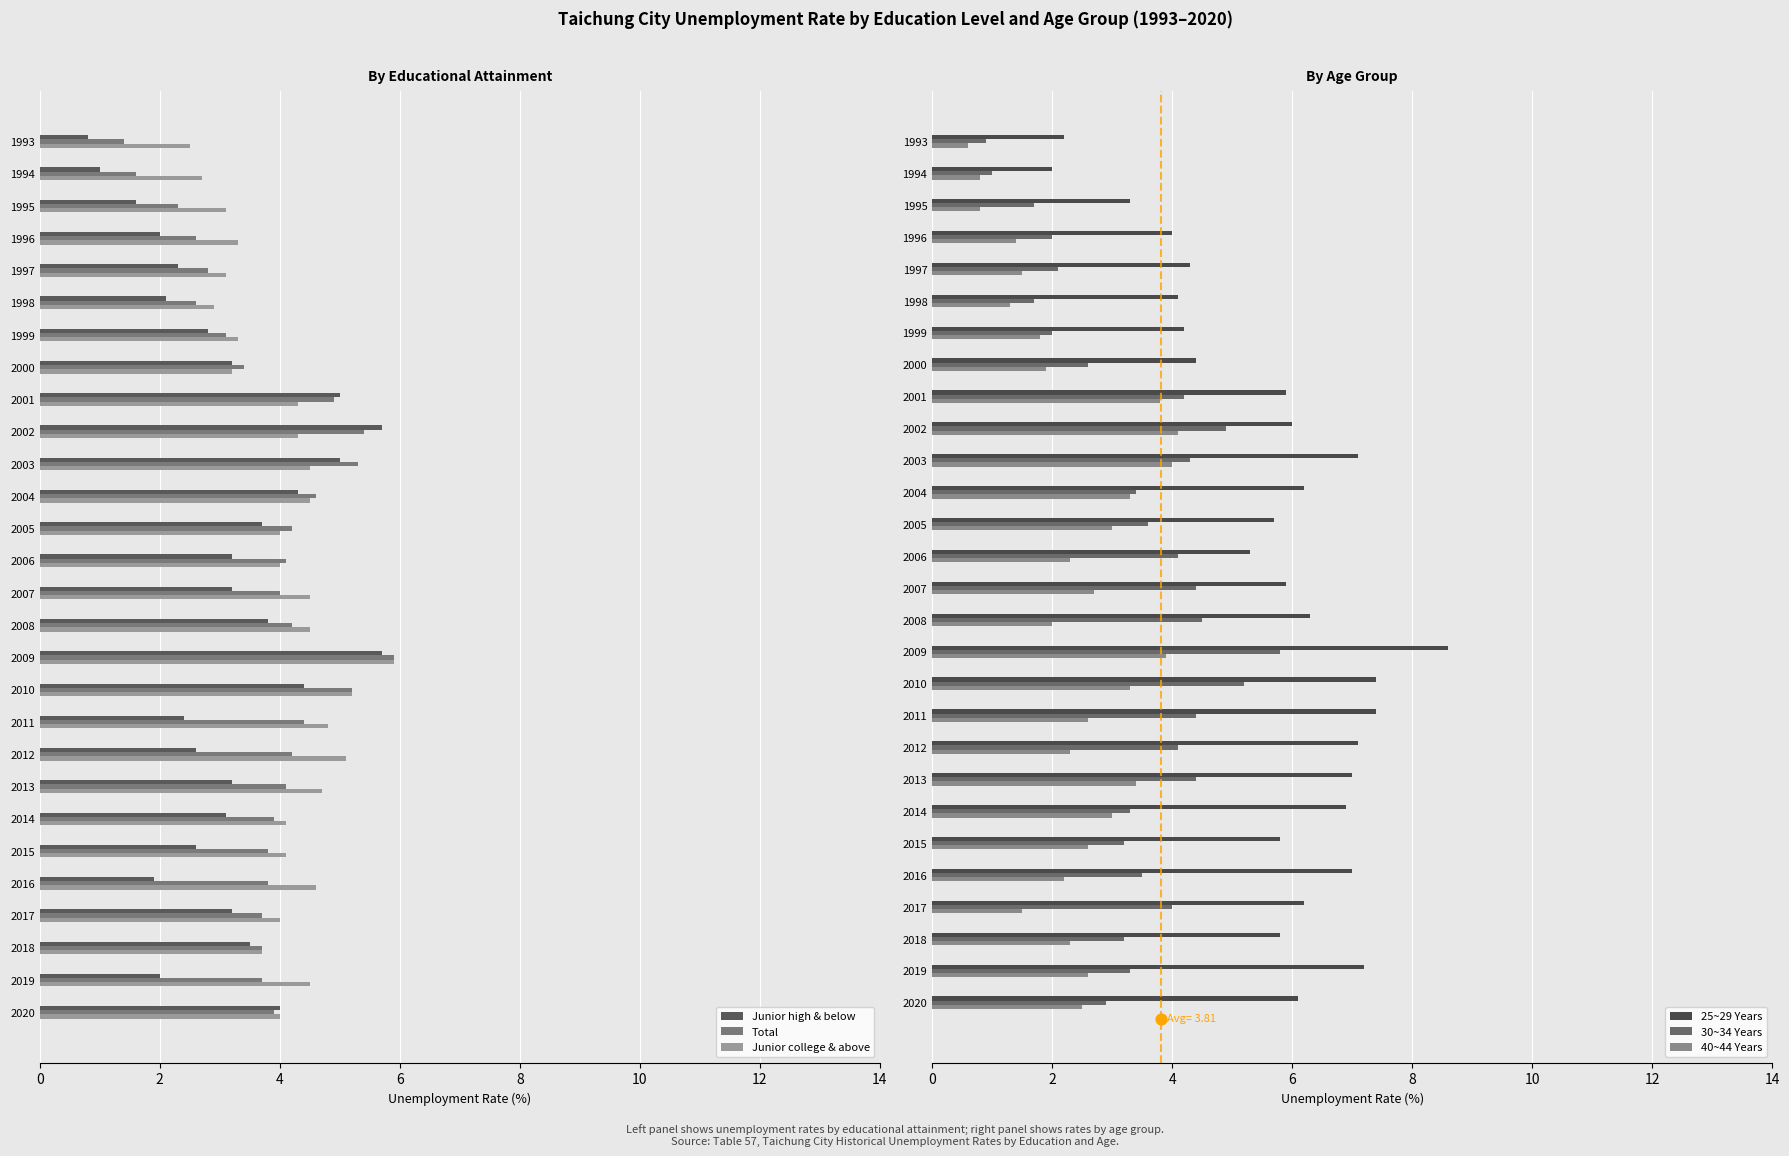

Which series has the largest total across all categories?

25~29 Years